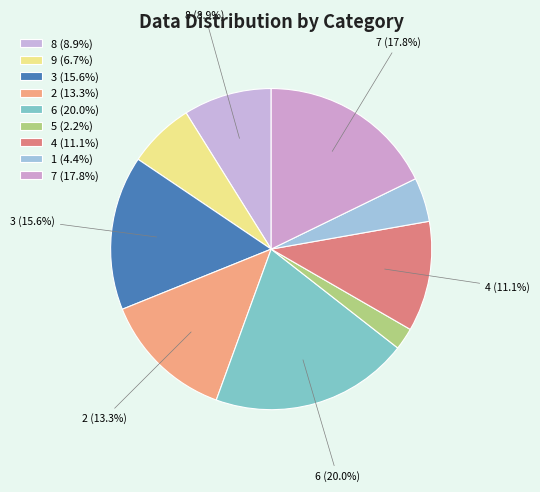

Which category has the biggest portion of the pie?

6